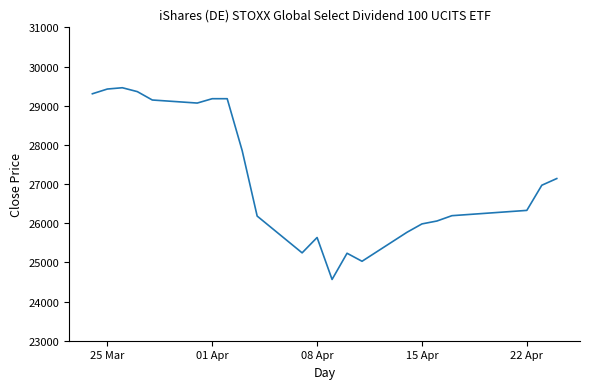

What is the minimum value shown in the chart?

24564